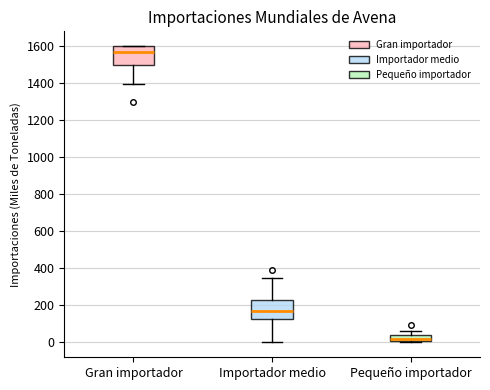

Reading left to right, read every box against the y-axis: the position of its median line, the range the box covers, and the ends of its whiskers. The values are not printed on the chart, so give them approximately, as read against the axis.

Gran importador: median 1560, box 1500 to 1600, whiskers 1400 to 1600
Importador medio: median 160, box 120 to 240, whiskers 0 to 360
Pequeño importador: median 20, box 0 to 40, whiskers 0 (just below the box's lower edge) to 60